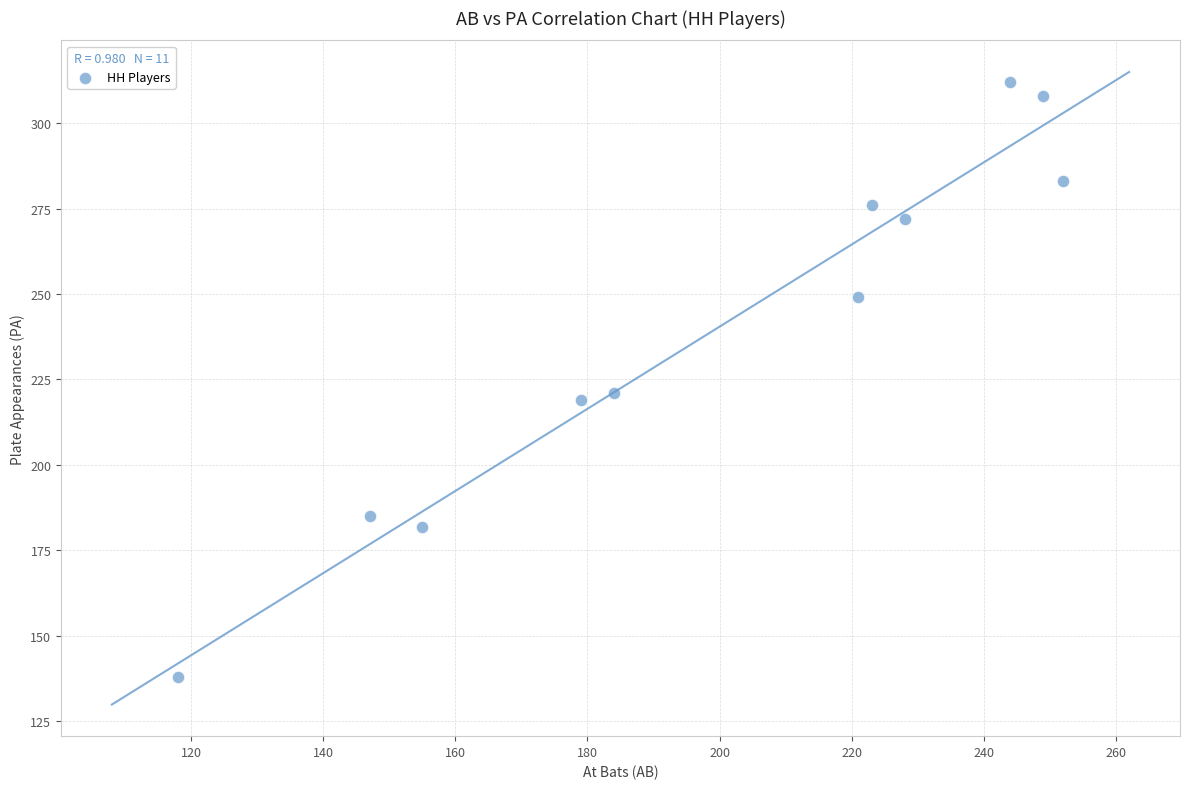

What is the range of Y values (max minus min)?

174